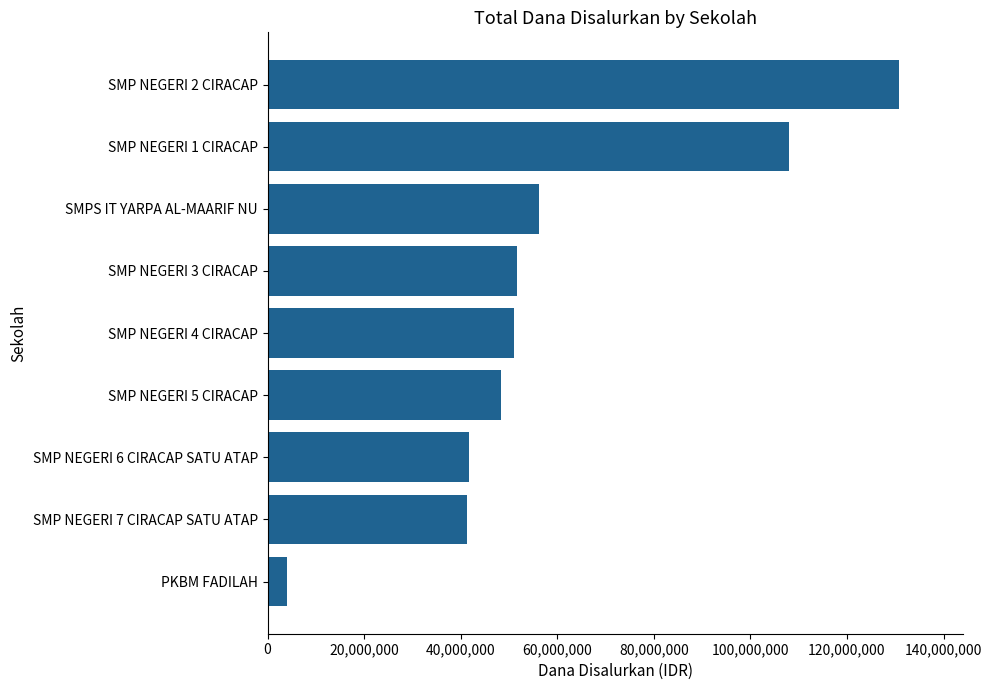

The value at SMP NEGERI 5 CIRACAP is 48375000. True or false?

True